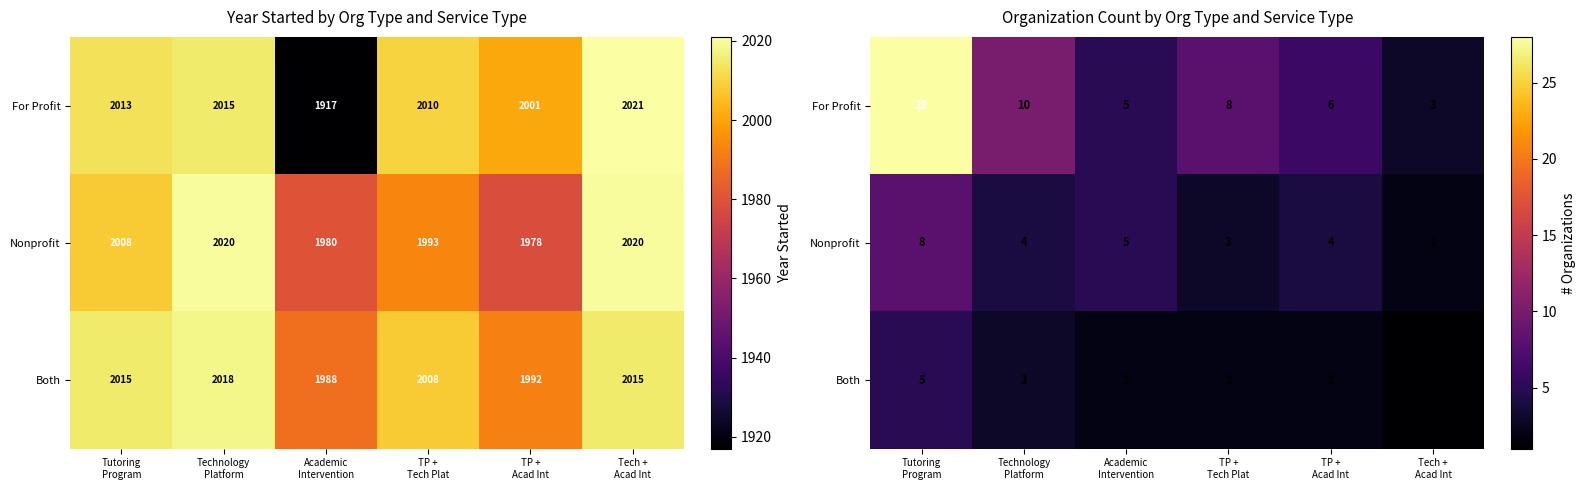

Rank the categories by For Profit value from highest to lowest.

Tutoring Program, Technology Platform, TP + Tech Plat, TP + Acad Int, Academic Intervention, Tech + Acad Int